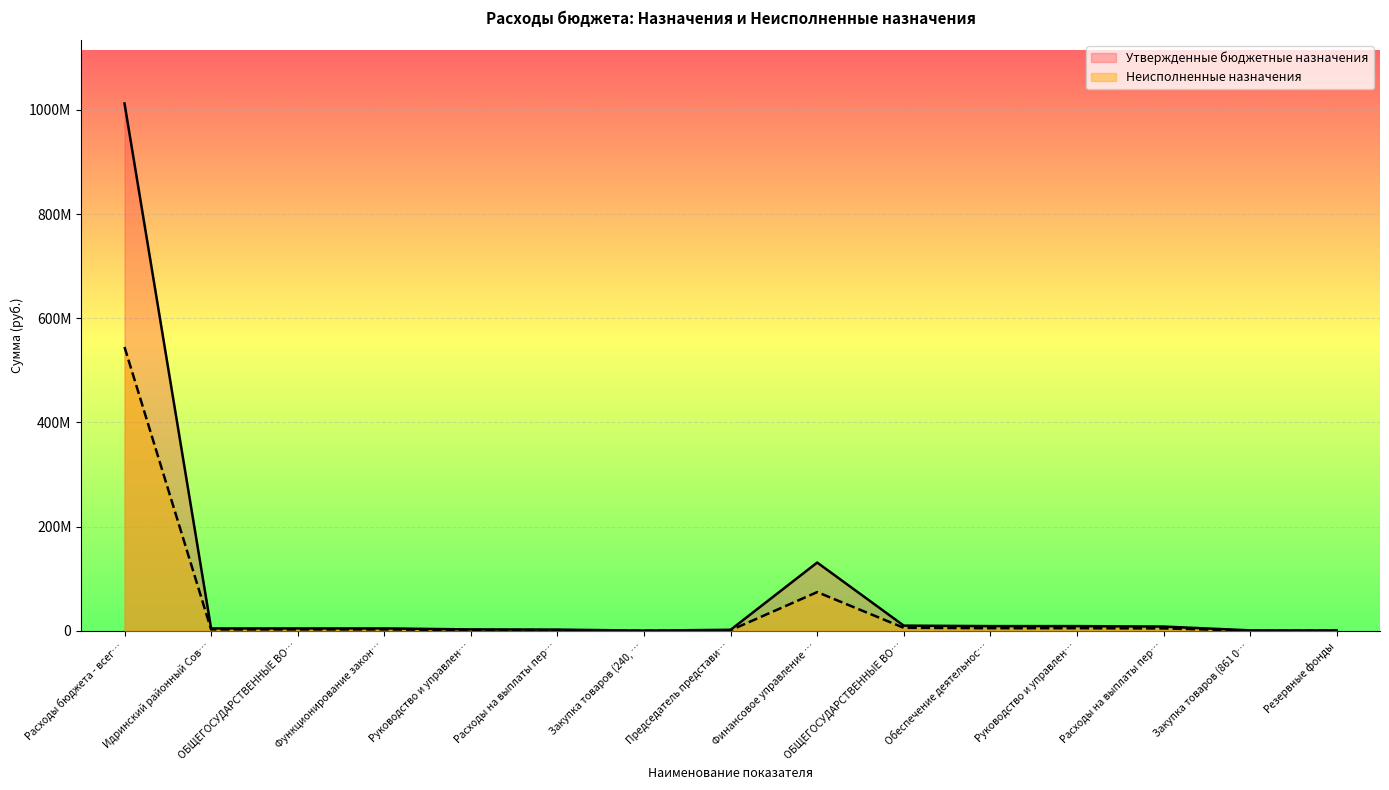

Is the value of Утвержденные бюджетные назначения at Функционирование закон… greater than the value of Неисполненные назначения at Расходы на выплаты пер…?

Yes